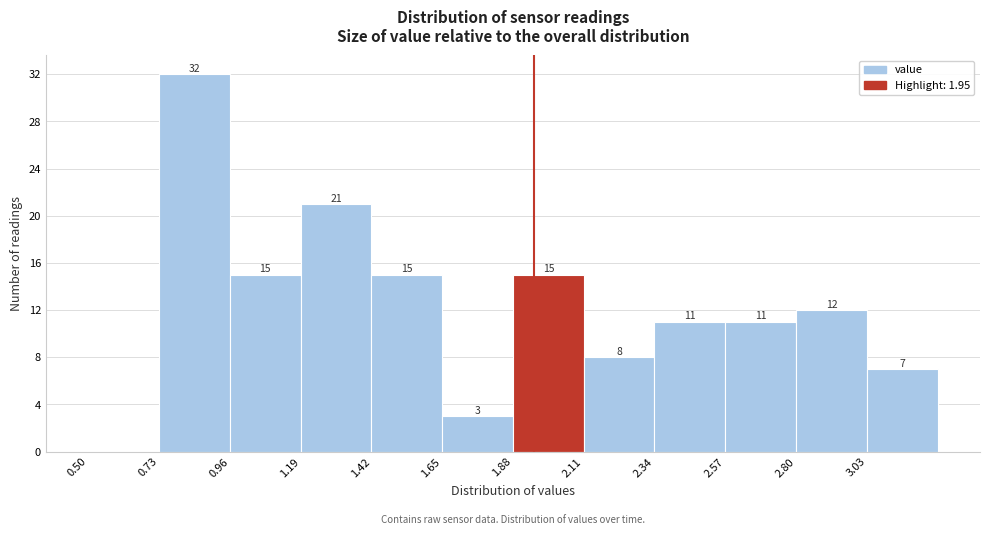

Over which range of the x-axis is the bar tallest?

0.73 to 0.96